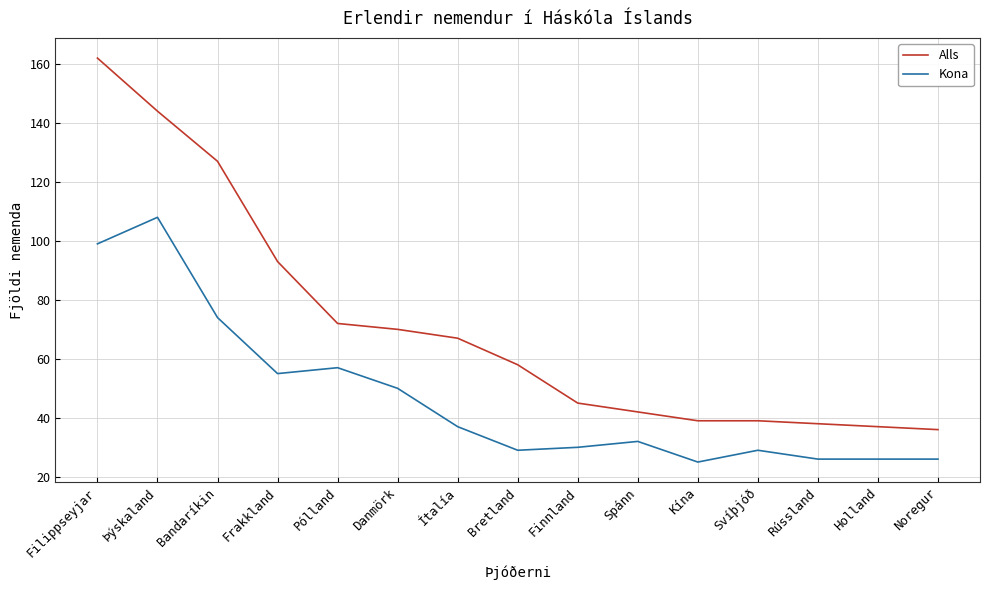

What is the maximum value for Alls?

162